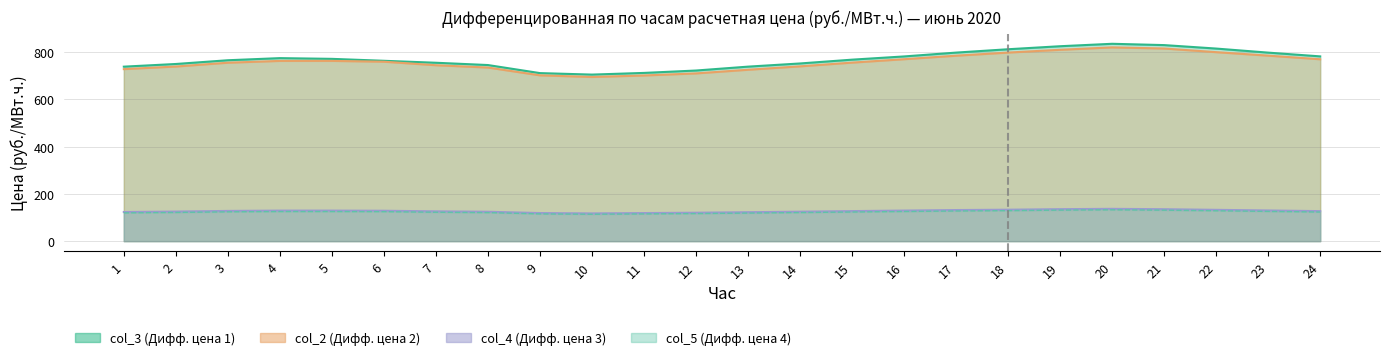

Does the chart display data point markers on the line(s)?

No